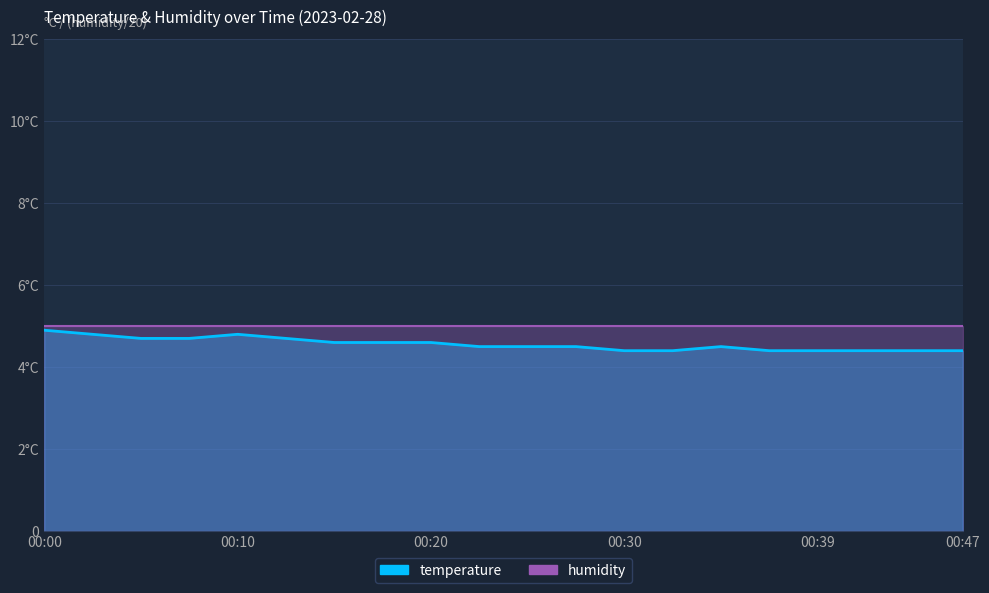

Which category has the highest value across all series?

00:00